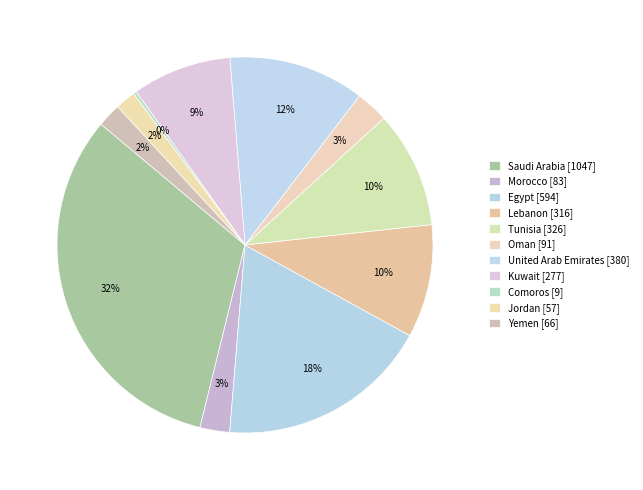

To the nearest percent, what portion does Jordan represent?

2%